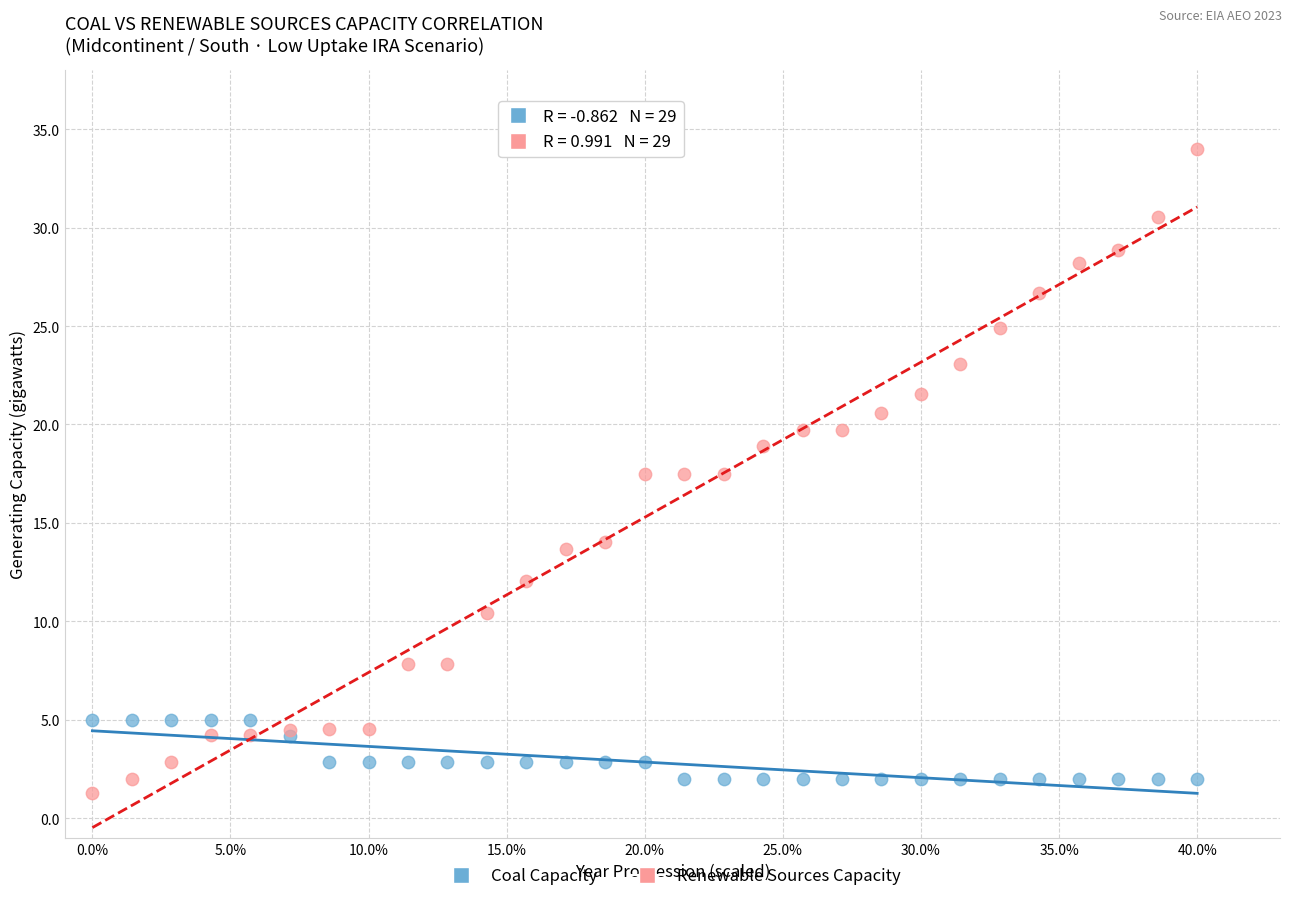

Which series has the largest Y range (max minus min)?

Renewable Sources Capacity